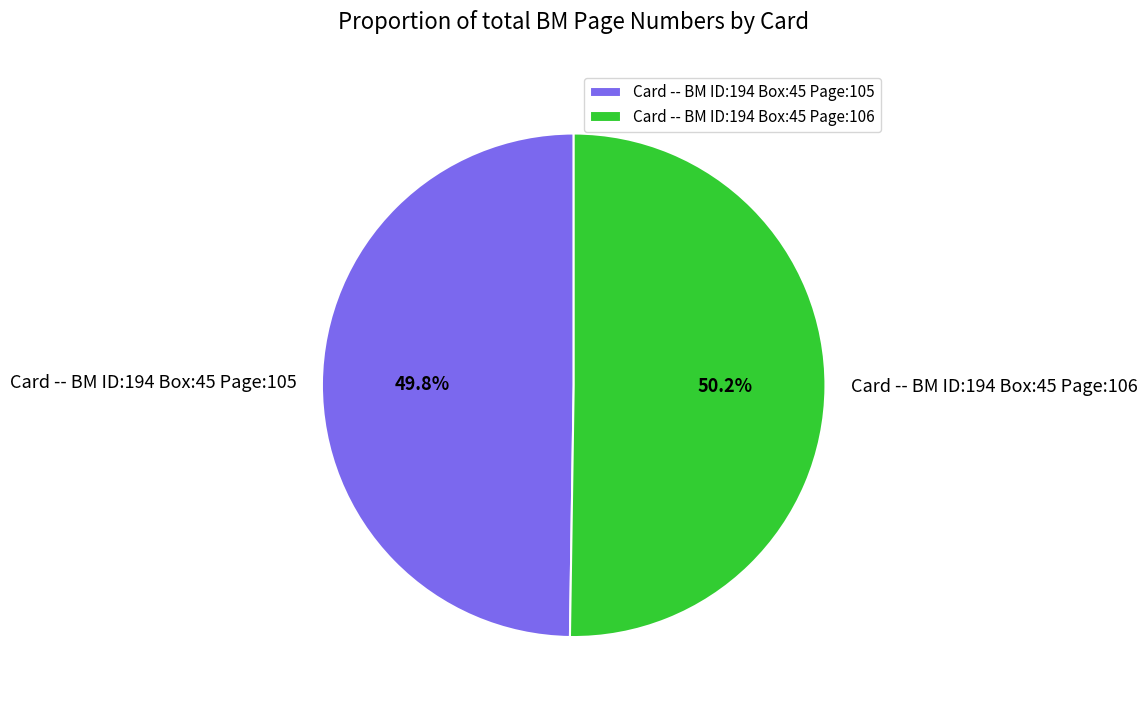

To the nearest percent, what portion does Card -- BM ID:194 Box:45 Page:106 represent?

50%